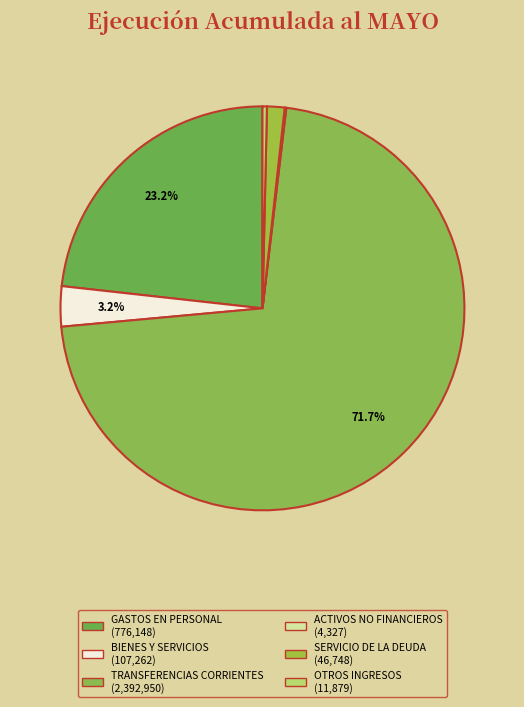

Rank the categories by value from lowest to highest.

ADQUISICIÓN DE ACTIVOS NO FINANCIEROS, OTROS INGRESOS CORRIENTES, SERVICIO DE LA DEUDA, BIENES Y SERVICIOS DE CONSUMO, GASTOS EN PERSONAL, TRANSFERENCIAS CORRIENTES